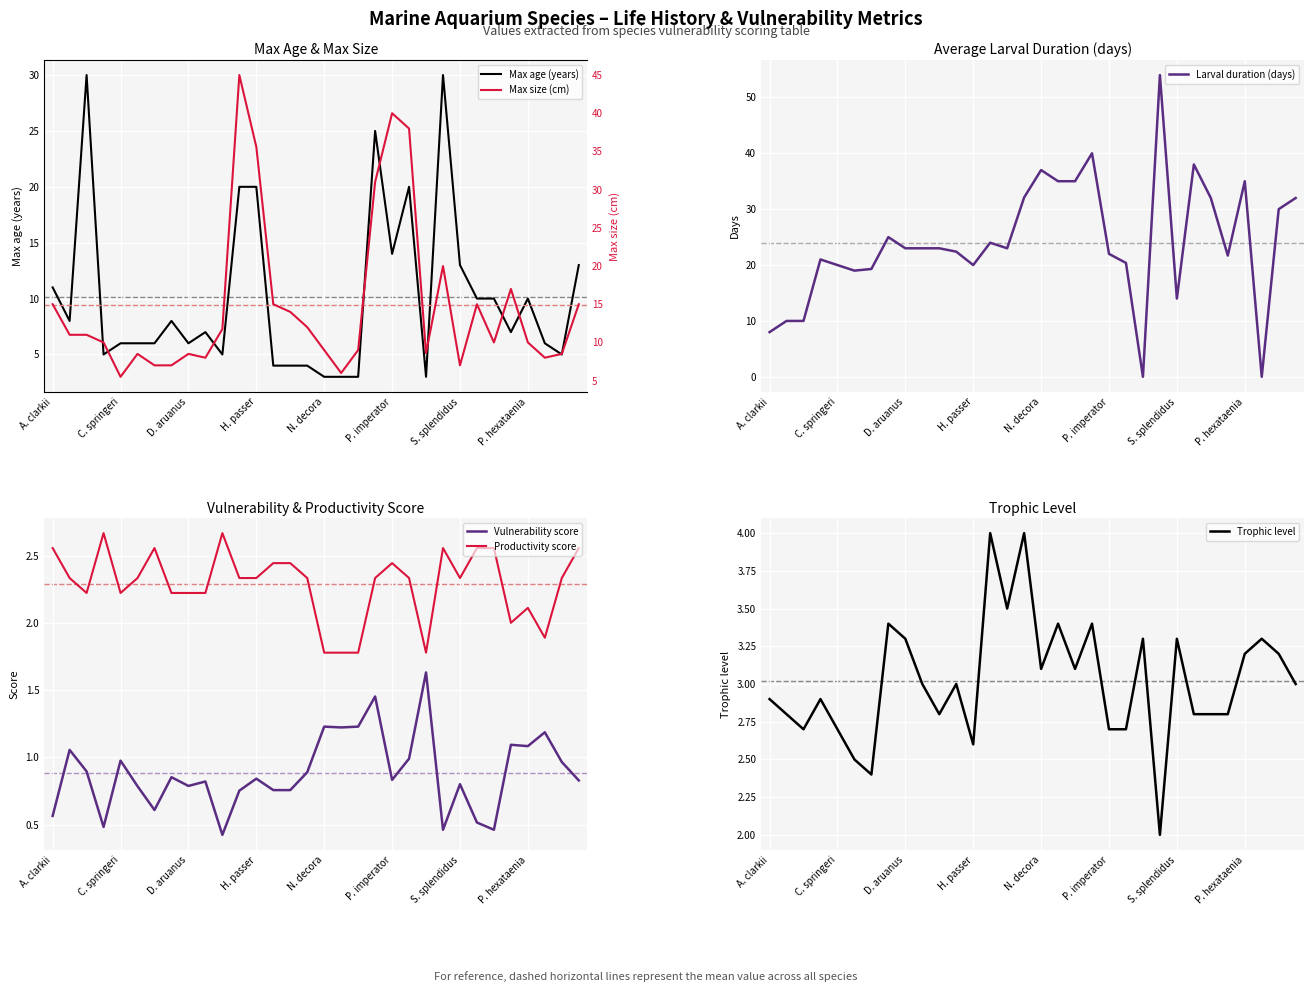

What is the minimum value for Vulnerability score?

0.4